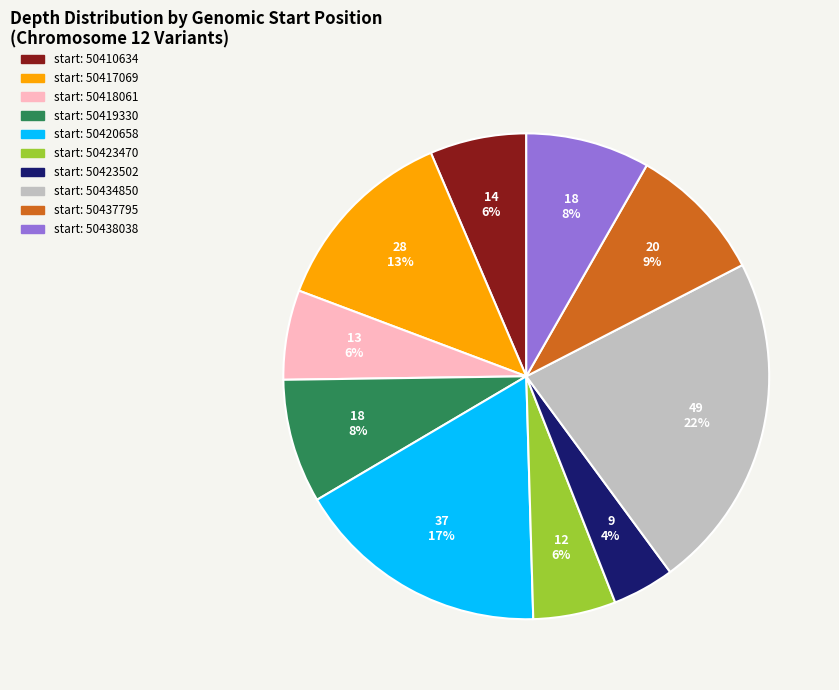

To the nearest percent, what is the average slice percentage?

10%